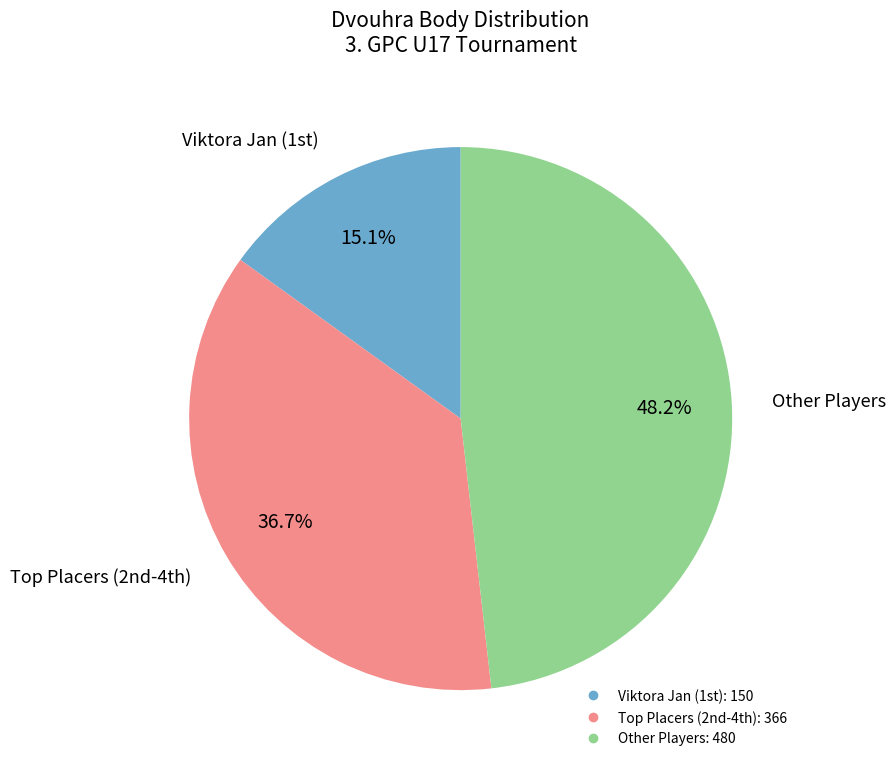

To the nearest percent, what is the difference between the largest and smallest slice percentages?

33%